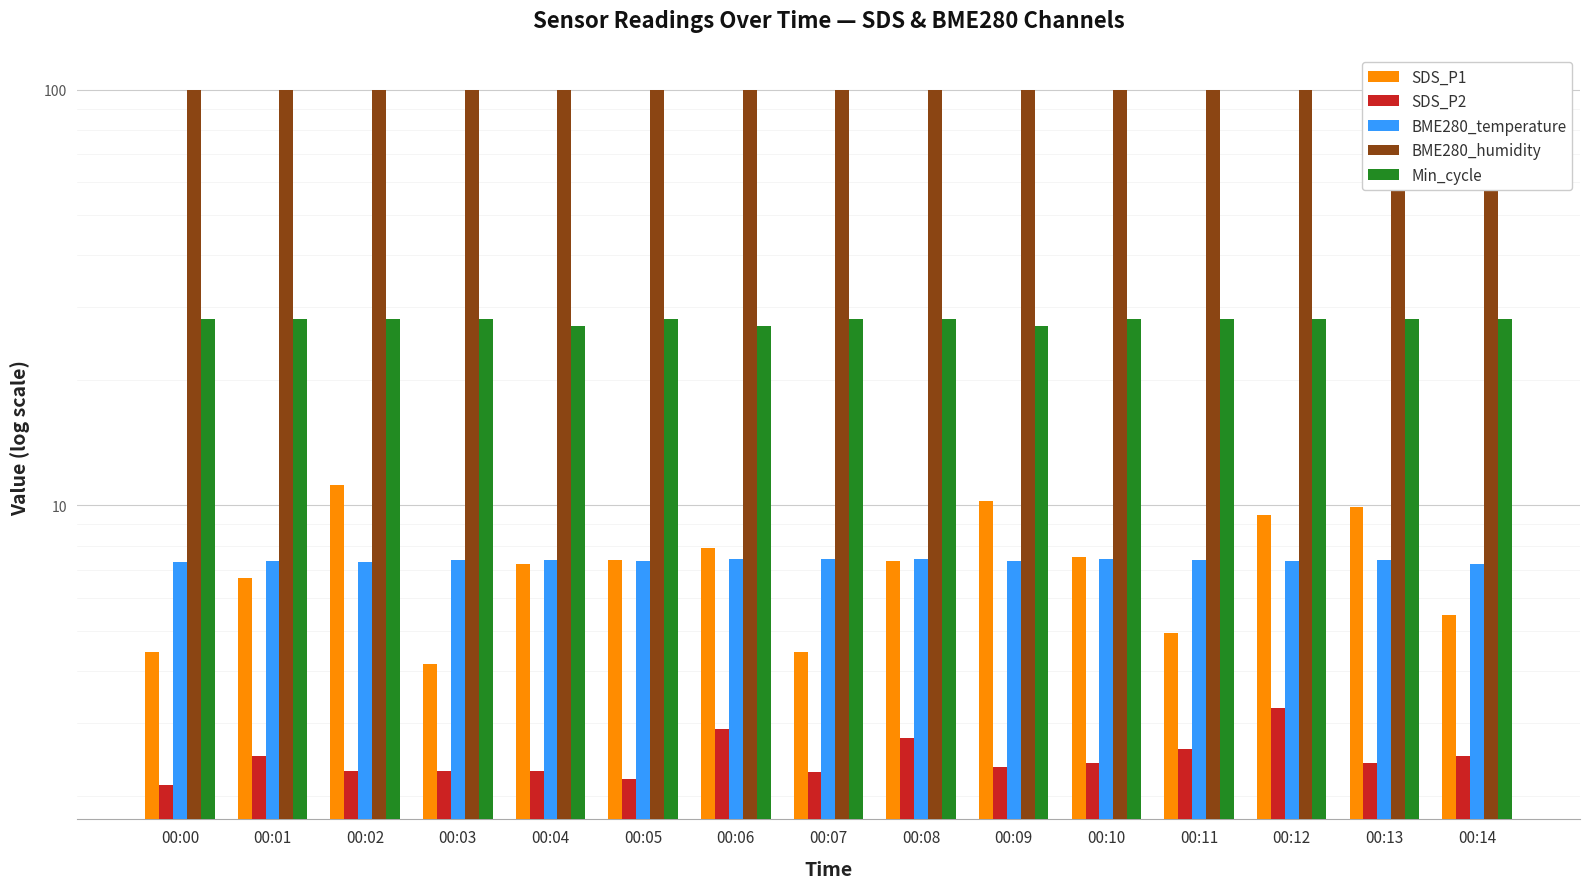

True or false: Min_cycle has a value of 36.2 at 00:09.

False